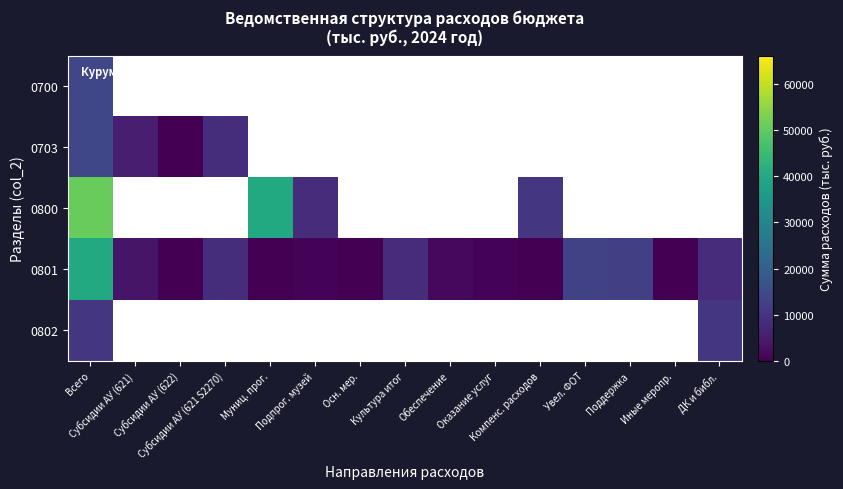

What is the total value across all series at Субсидии АУ (622)?

87.4